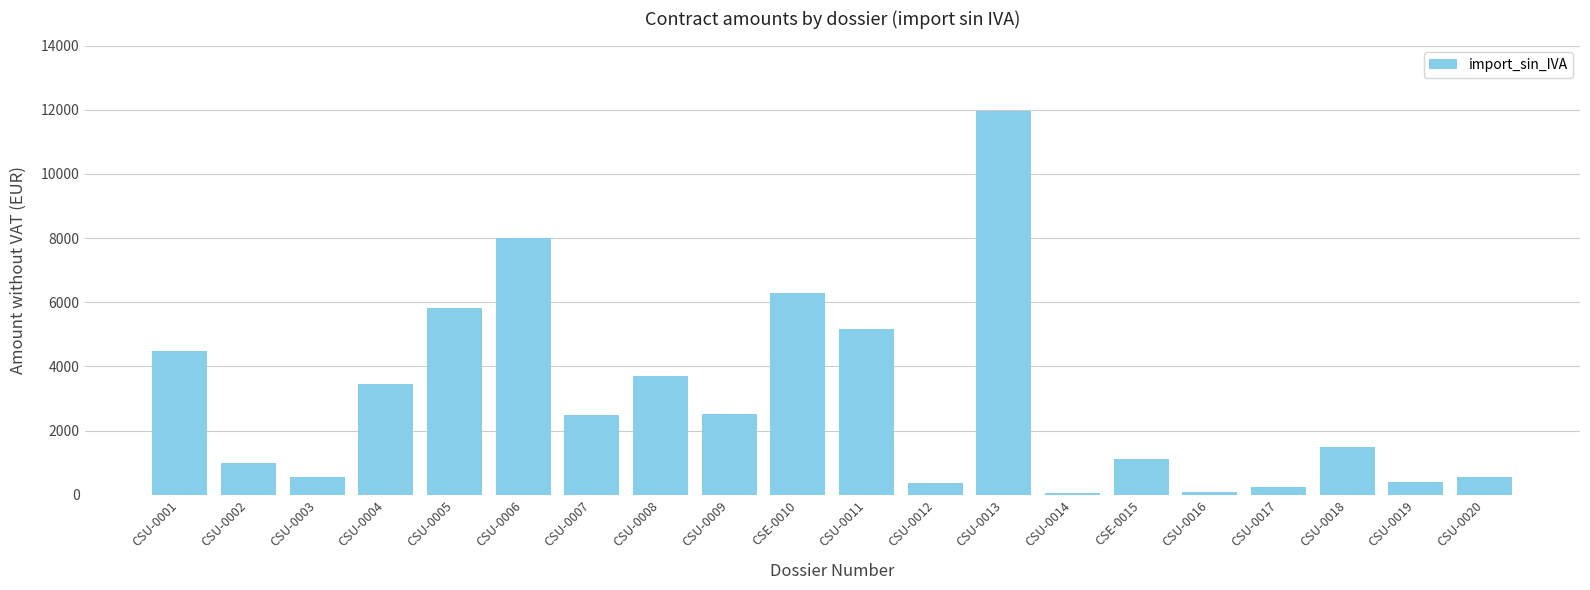

Which has a higher value, CSU-0020 or CSE-0010?

CSE-0010